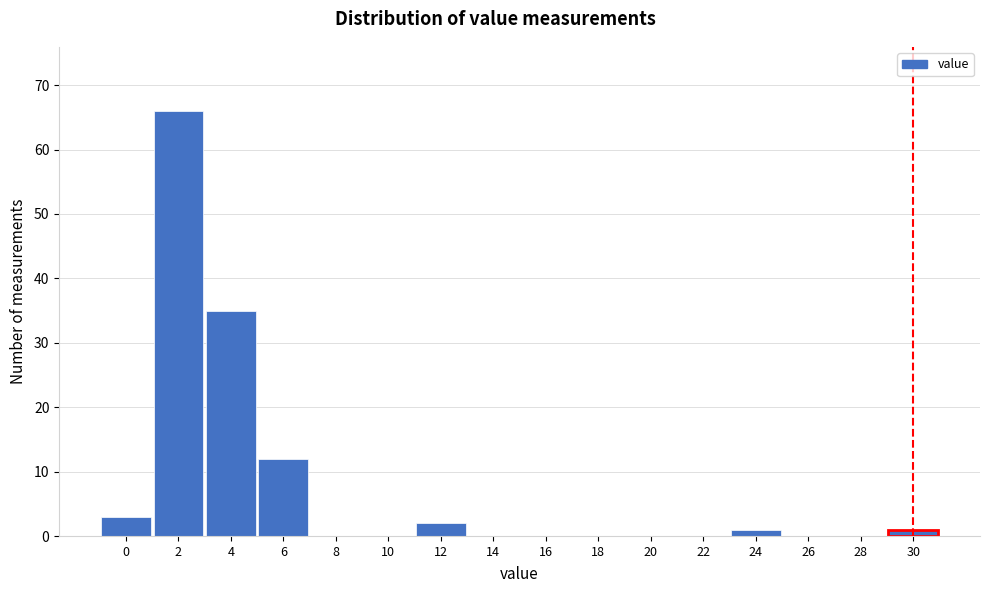

Reading left to right, what are all the values shown in this chart?

0=3	2=66	4=35	6=12	8=0	10=0	12=2	14=0	16=0	18=0	20=0	22=0	24=1	26=0	28=0	30=1